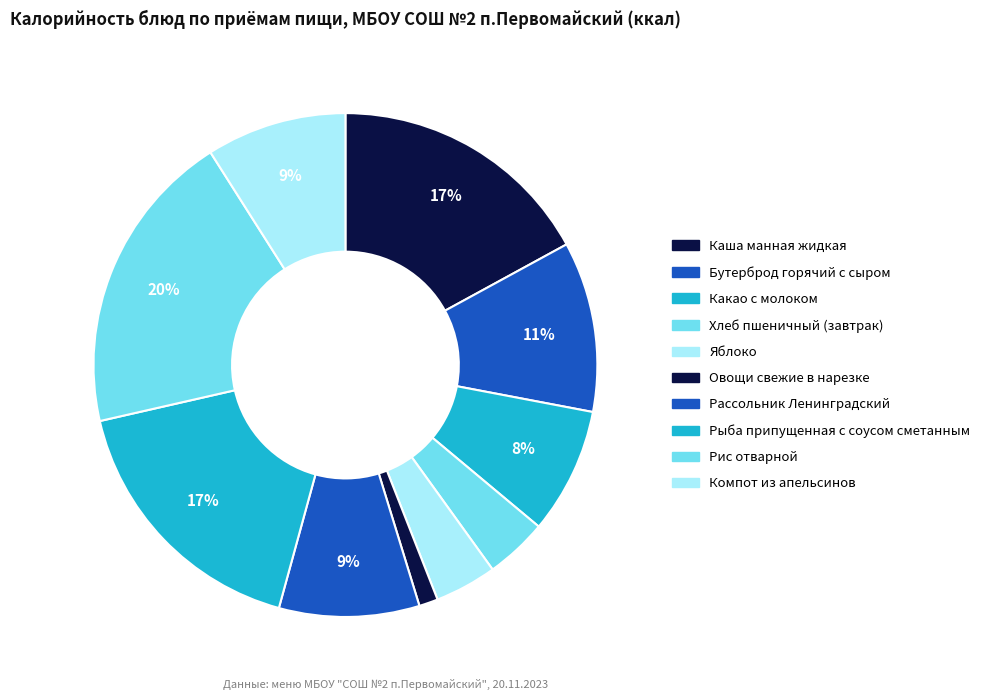

To the nearest percent, what percentage of the pie is Рыба припущенная с соусом сметанным?

17%